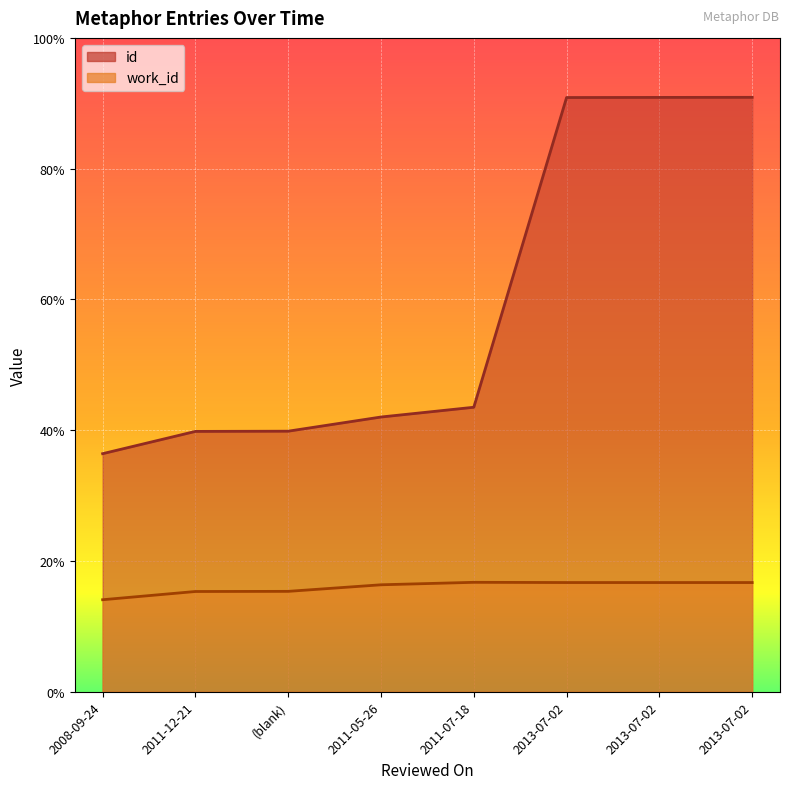

How many lines are shown in the chart?

2